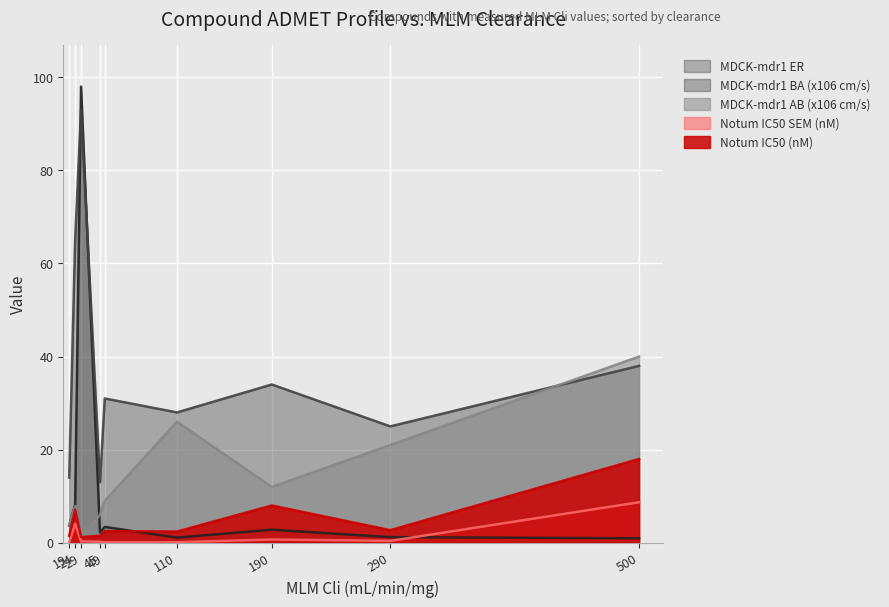

Rank the series by their maximum value, from highest to lowest.

MDCK-mdr1 ER, MDCK-mdr1 BA (x106 cm/s), MDCK-mdr1 AB (x106 cm/s), Notum IC50 (nM), Notum IC50 SEM (nM)